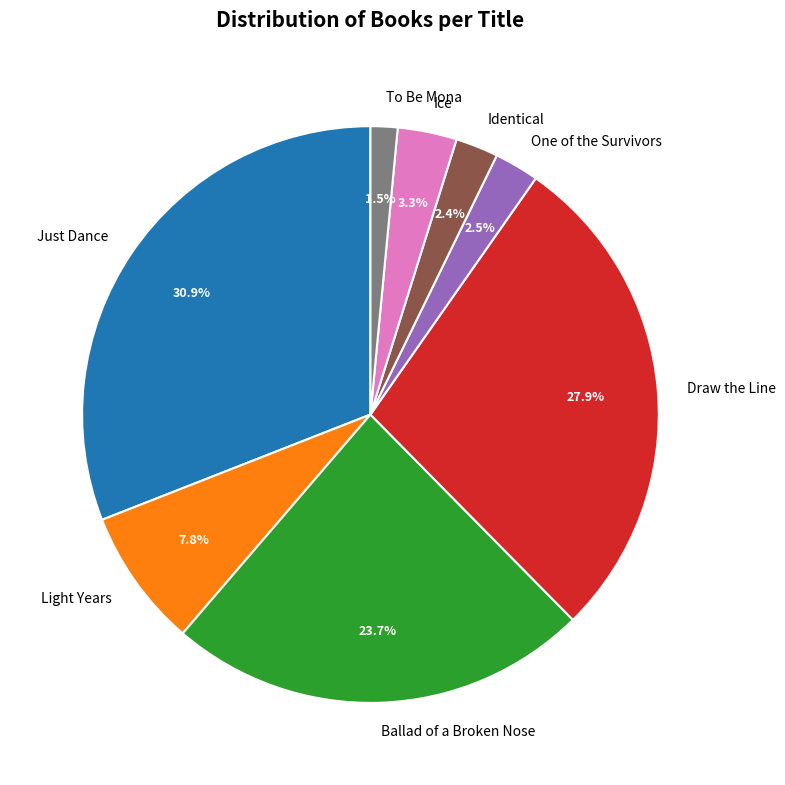

Between Ice and Draw the Line, which is larger?

Draw the Line